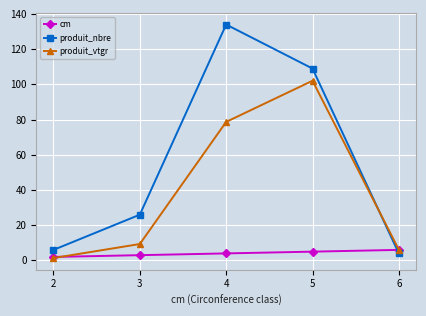

How many series are shown in this chart?

3